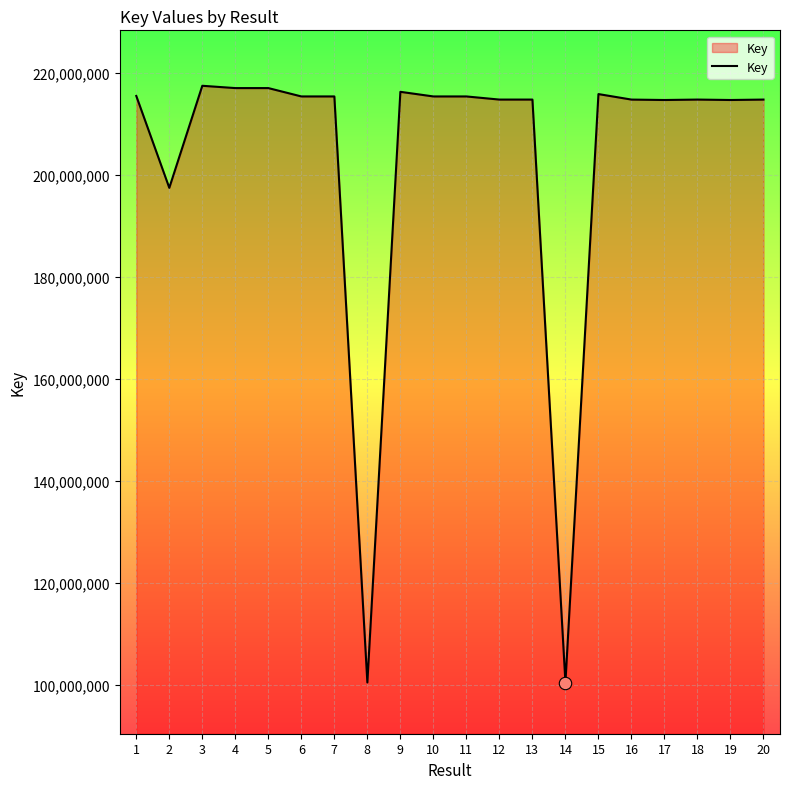

Between 3 and 12, which is larger?

3